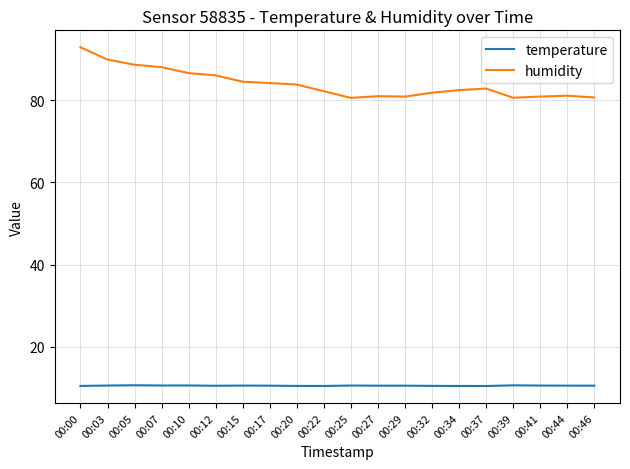

Which series has the widest spread of values?

humidity